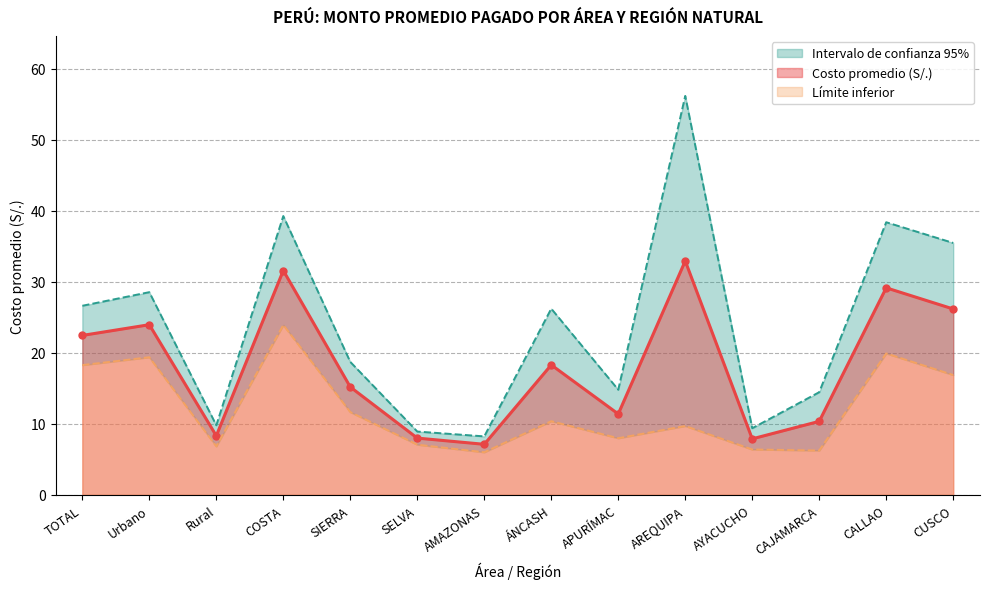

Between APURÍMAC and CALLAO, which is larger?

CALLAO